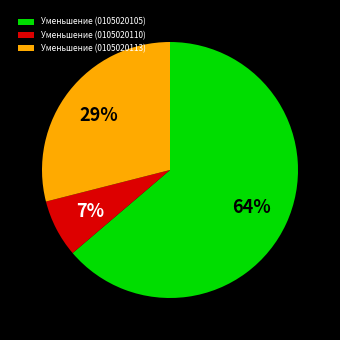

How many segments does this pie chart have?

3